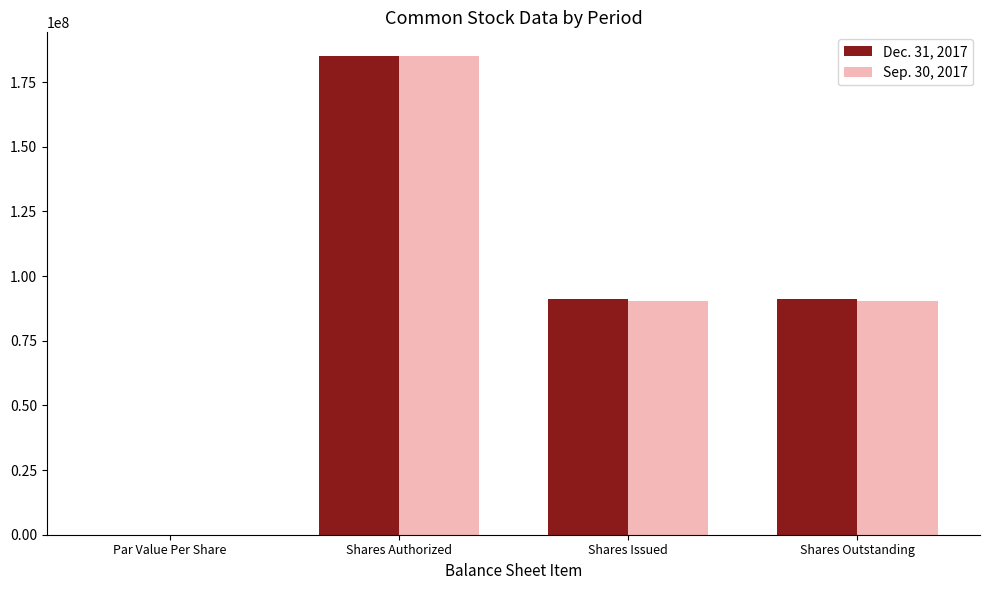

How many distinct data groups are displayed?

2